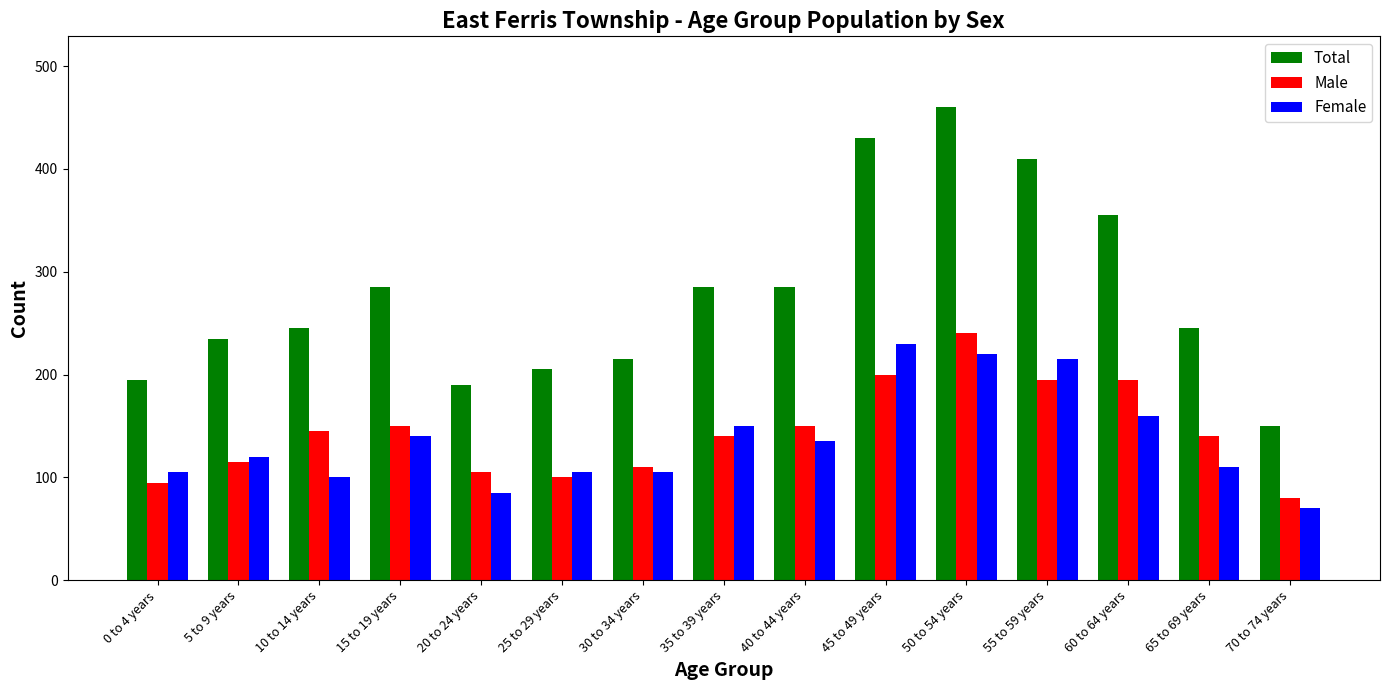

What are all the series names shown in the legend?

Total, Male, Female